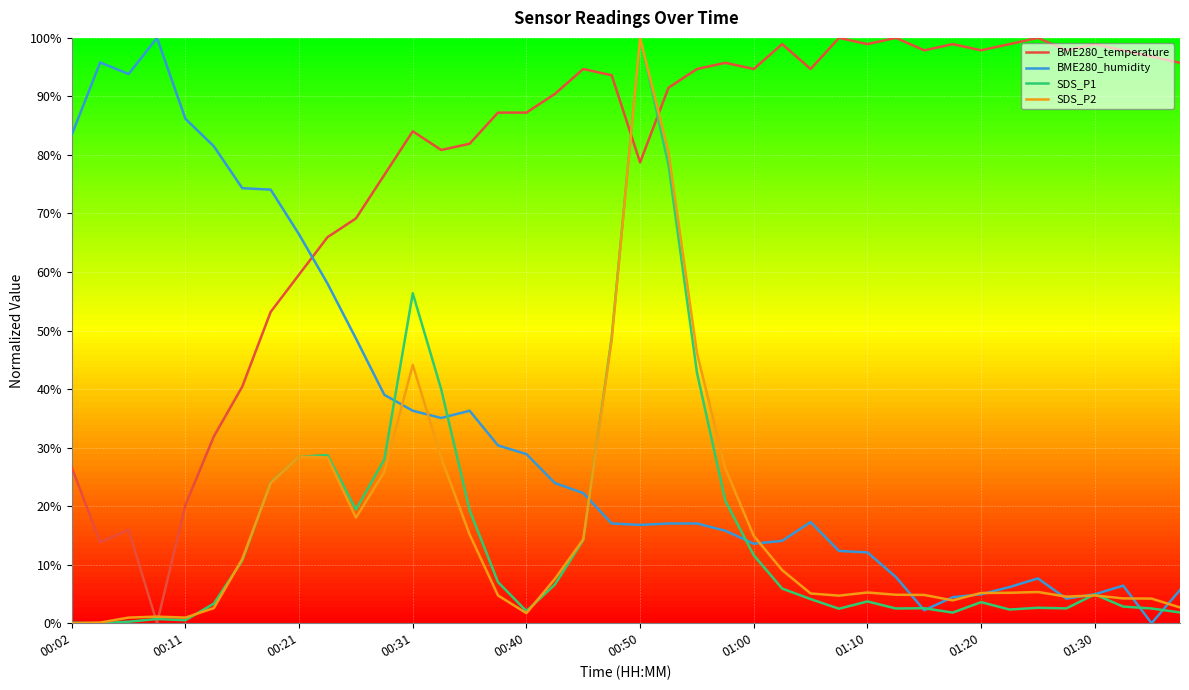

What are all the series names shown in the legend?

BME280_temperature, BME280_humidity, SDS_P1, SDS_P2